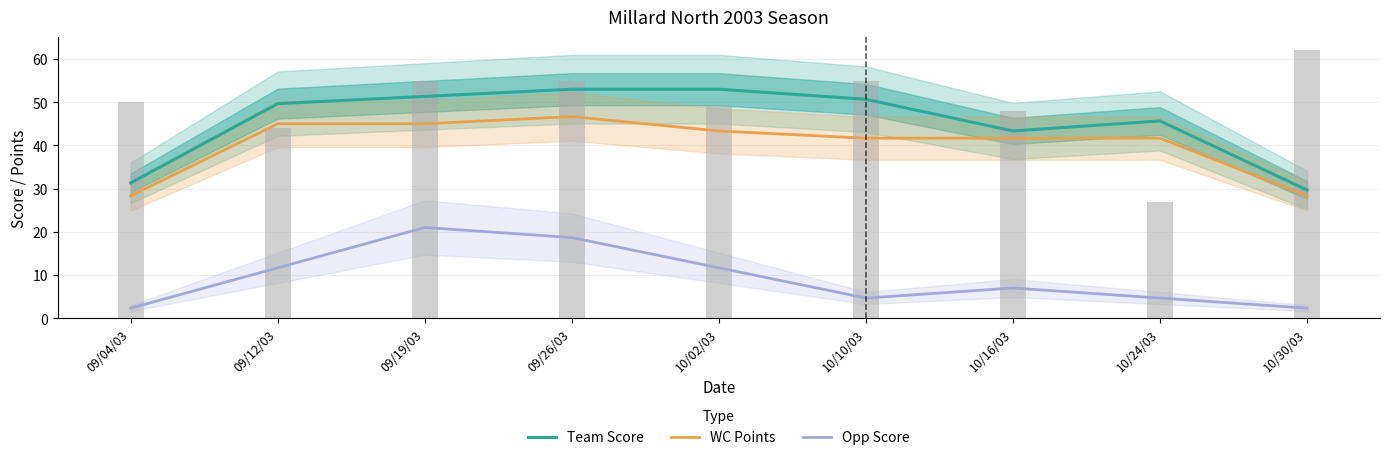

At which category does the chart reach its minimum across all series?

09/04/03